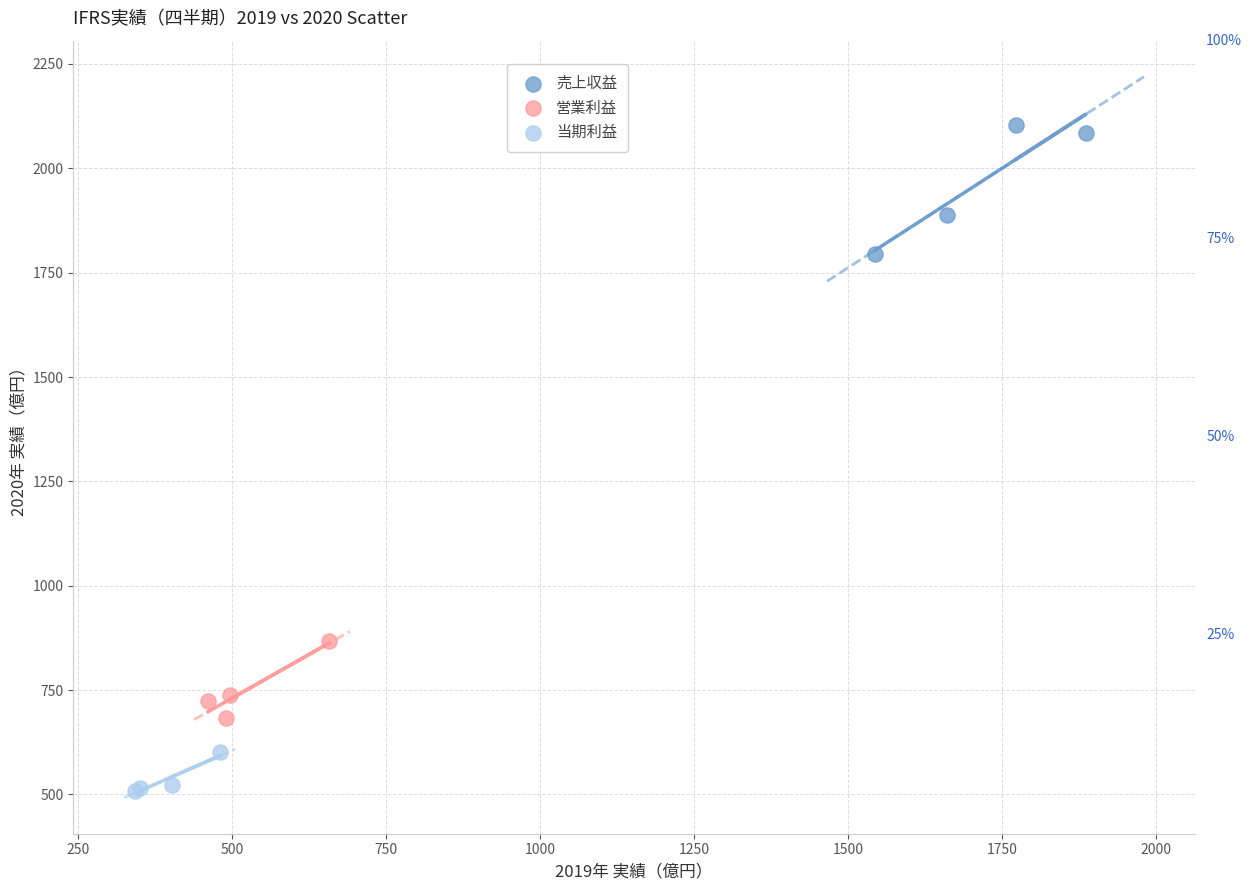

Which series has the widest spread of Y values?

売上収益